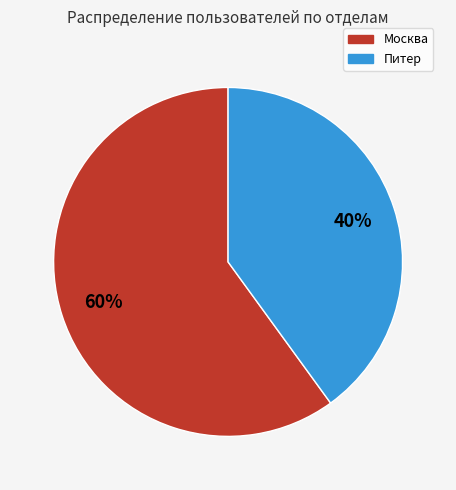

True or false: Москва accounts for 60% of the total.

True